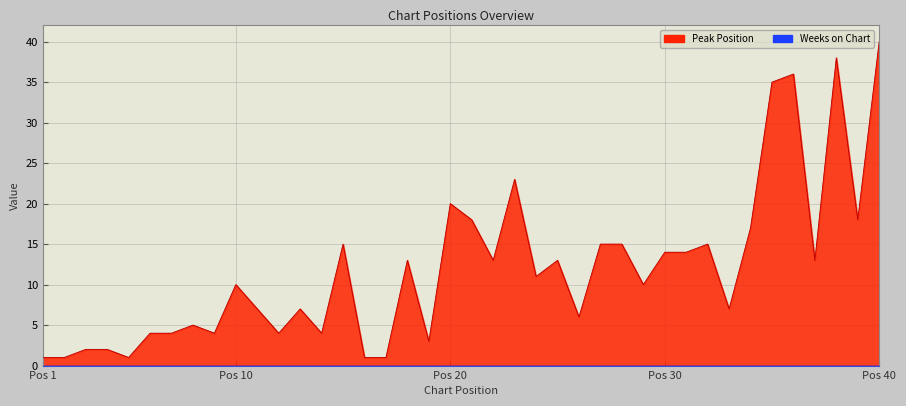

List the labels in order of value, largest first.

40, 38, 36, 35, 23, 20, 21, 39, 34, 15, 27, 28, 32, 30, 31, 18, 22, 25, 37, 24, 10, 29, 11, 13, 33, 26, 8, 6, 7, 9, 12, 14, 19, 3, 4, 1, 2, 5, 16, 17